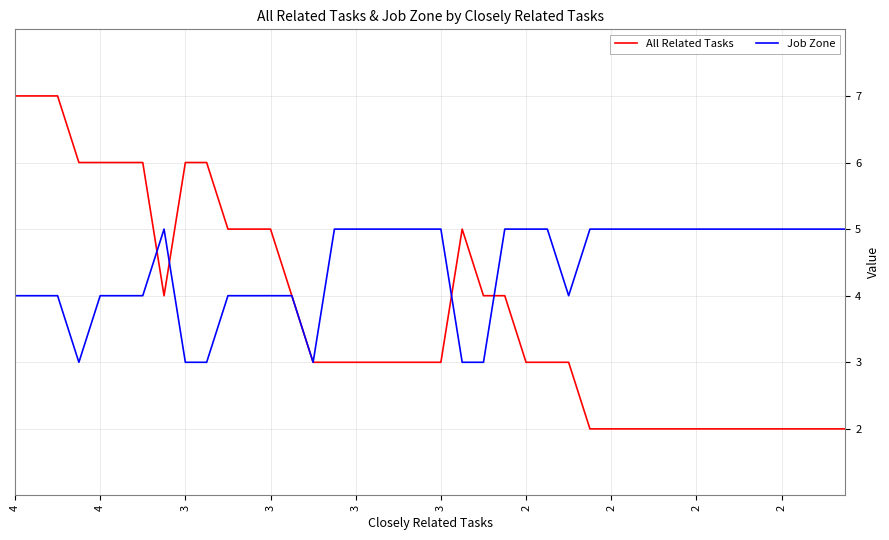

What is the maximum value for All Related Tasks?

7